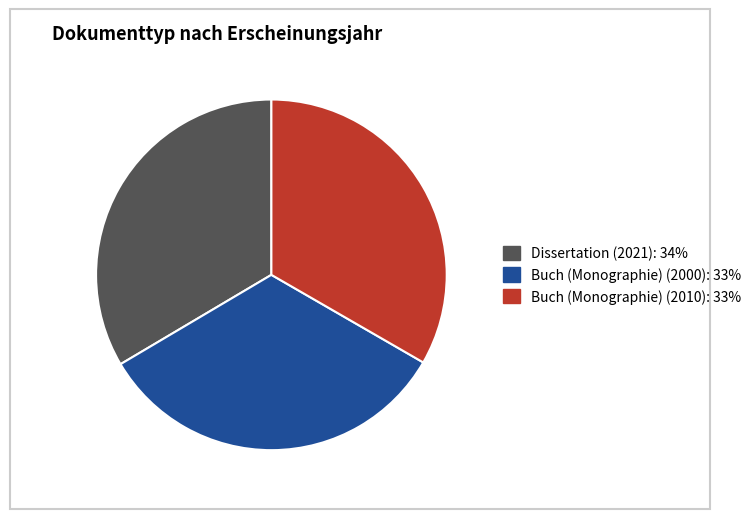

What is the ratio of the value at Buch (Monographie) (2010) to the value at Buch (Monographie) (2000)?

1.0